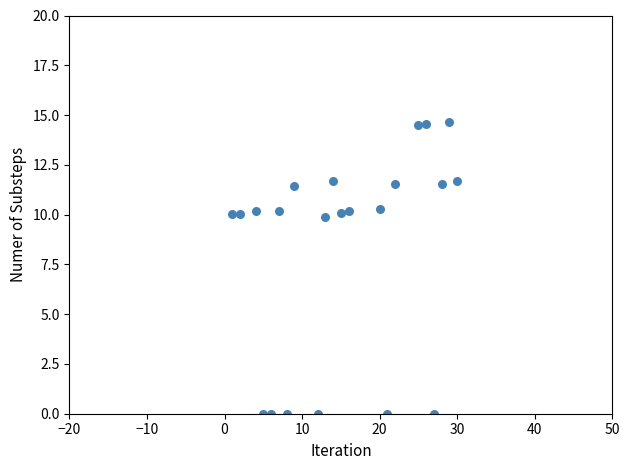

What is the range of Y values (max minus min)?

14.7